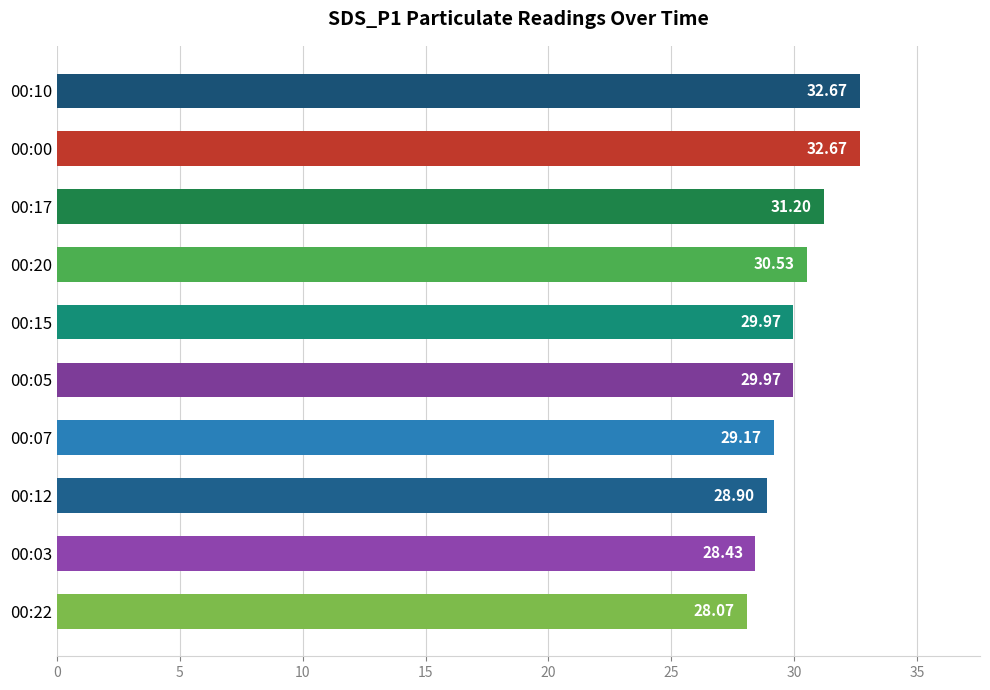

How many values exceed 29?

7